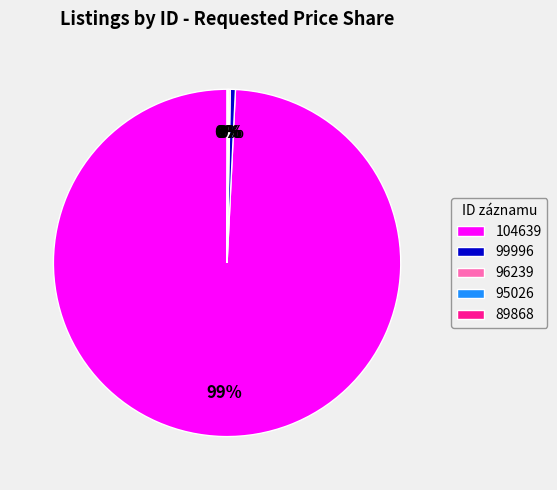

Which category has the biggest portion of the pie?

104639